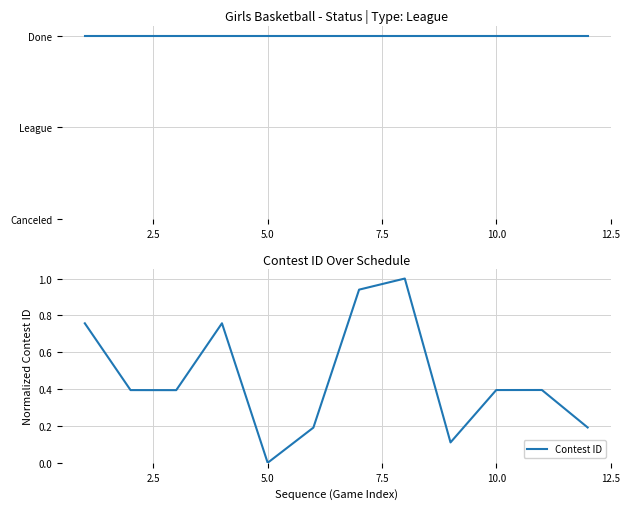

What is the average value of the Done series?

1.0